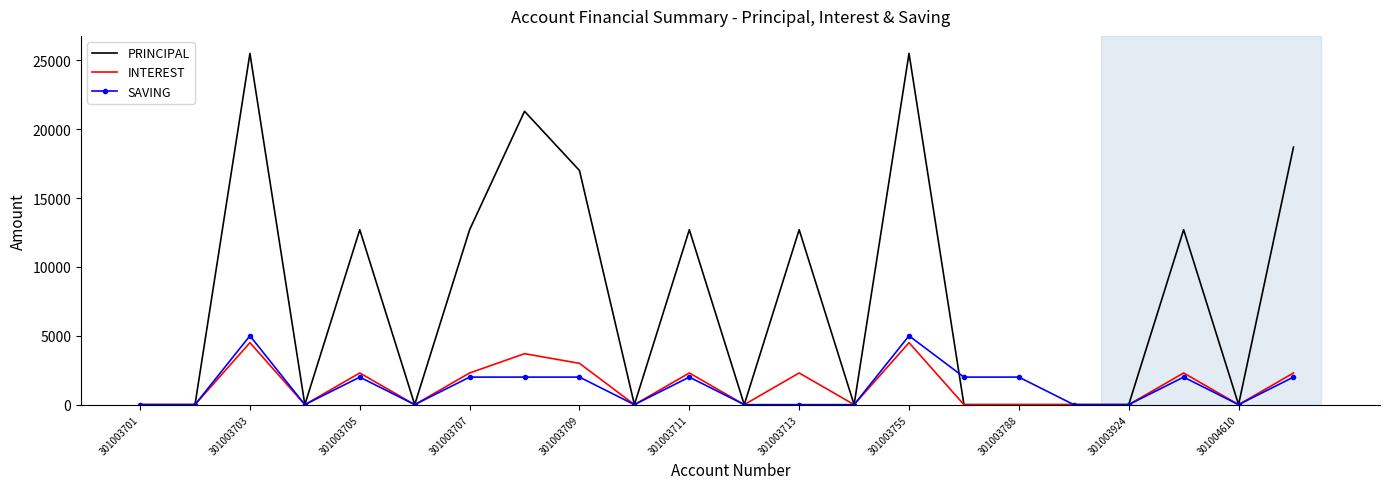

Which series has the largest total across all categories?

PRINCIPAL